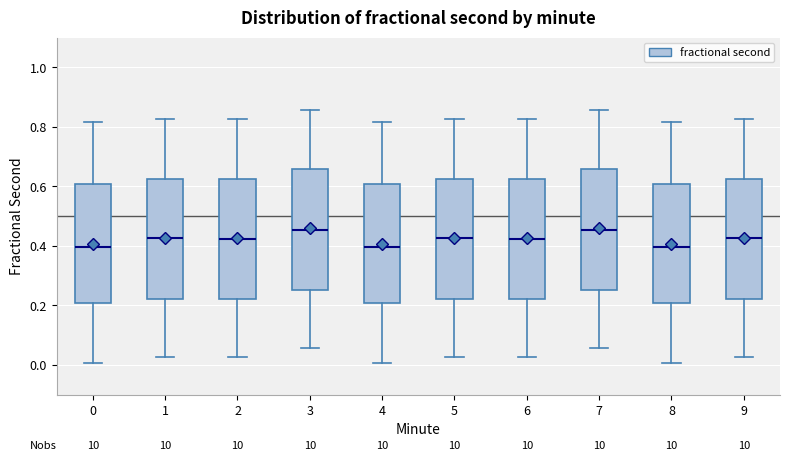

Reading left to right, transcribe this box plot: for each box, give where its median line is, the range the box spans, and where its two whiskers end, as read against the y-axis. The values are not printed on the chart, so give them approximately, as read against the axis.

0: median 0.40, box 0.20 to 0.60, whiskers 0.00 to 0.82
1: median 0.42, box 0.22 to 0.62, whiskers 0.02 to 0.82
2: median 0.42, box 0.22 to 0.62, whiskers 0.02 to 0.82
3: median 0.46, box 0.26 to 0.66, whiskers 0.06 to 0.86
4: median 0.40, box 0.20 to 0.60, whiskers 0.00 to 0.82
5: median 0.42, box 0.22 to 0.62, whiskers 0.02 to 0.82
6: median 0.42, box 0.22 to 0.62, whiskers 0.02 to 0.82
7: median 0.46, box 0.26 to 0.66, whiskers 0.06 to 0.86
8: median 0.40, box 0.20 to 0.60, whiskers 0.00 to 0.82
9: median 0.42, box 0.22 to 0.62, whiskers 0.02 to 0.82